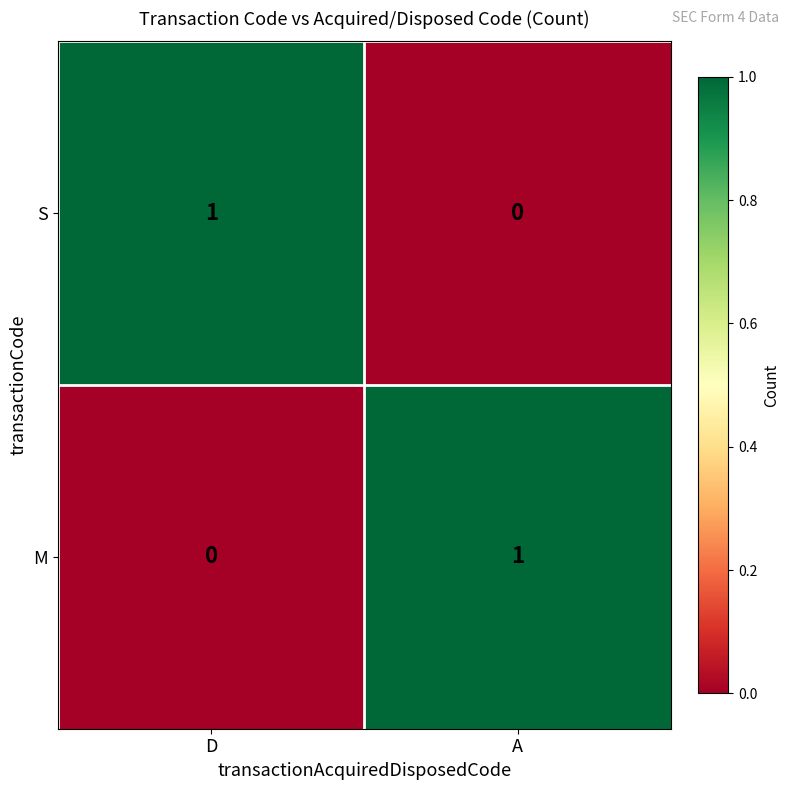

Is the value of S at D greater than the value of M at D?

Yes